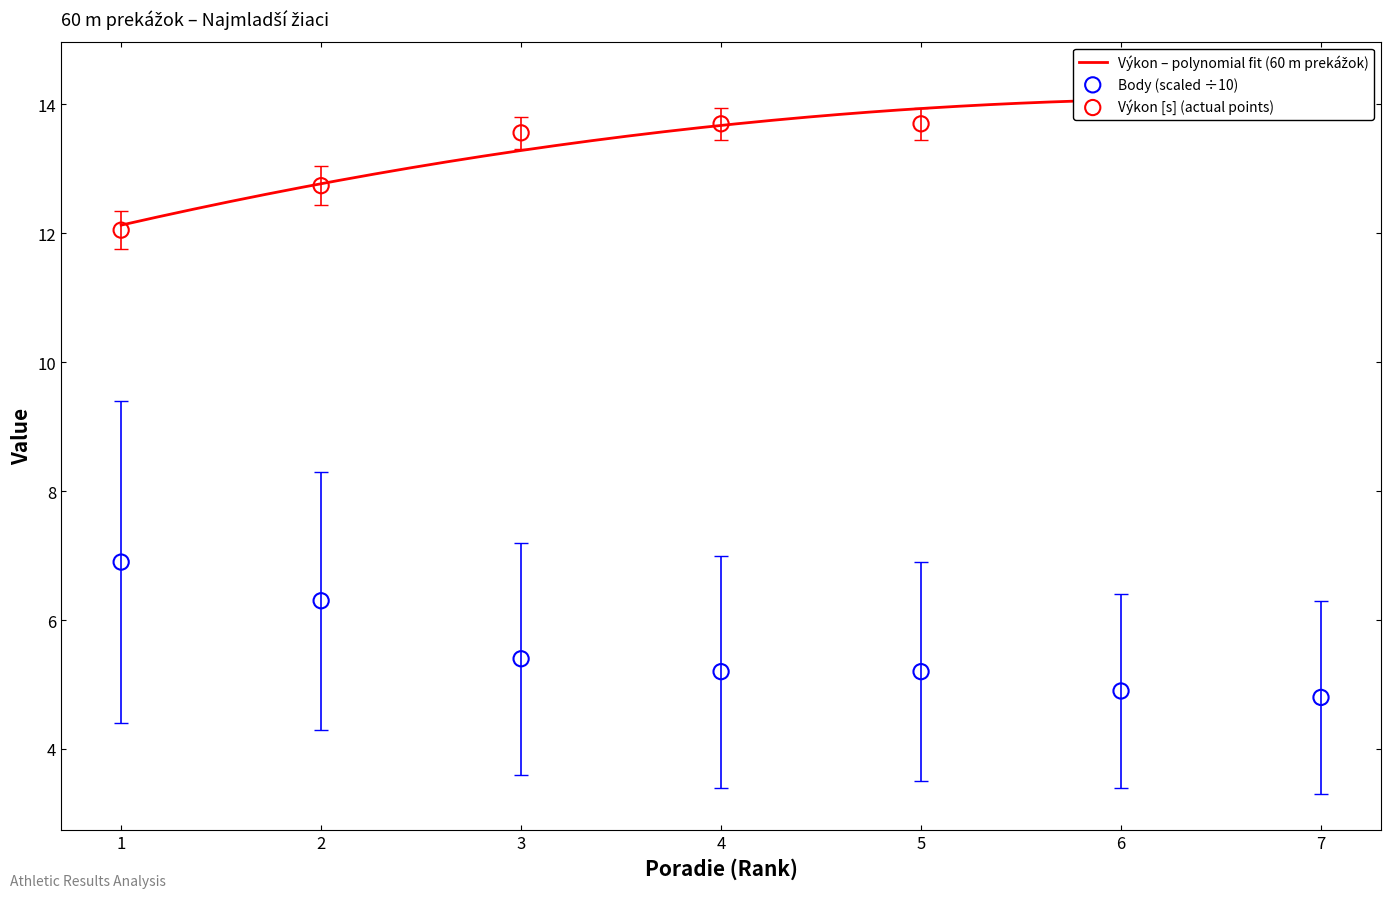

Which series has the largest total across all categories?

Výkon